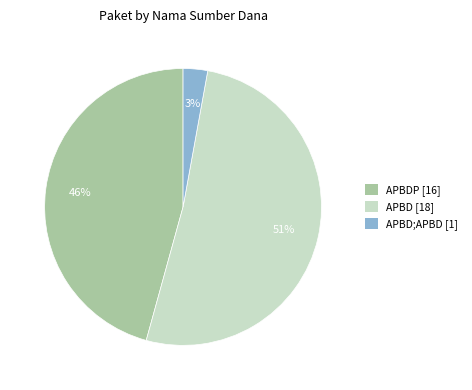

To the nearest percent, what is the combined percentage of APBD [18] and APBD;APBD [1]?

54%